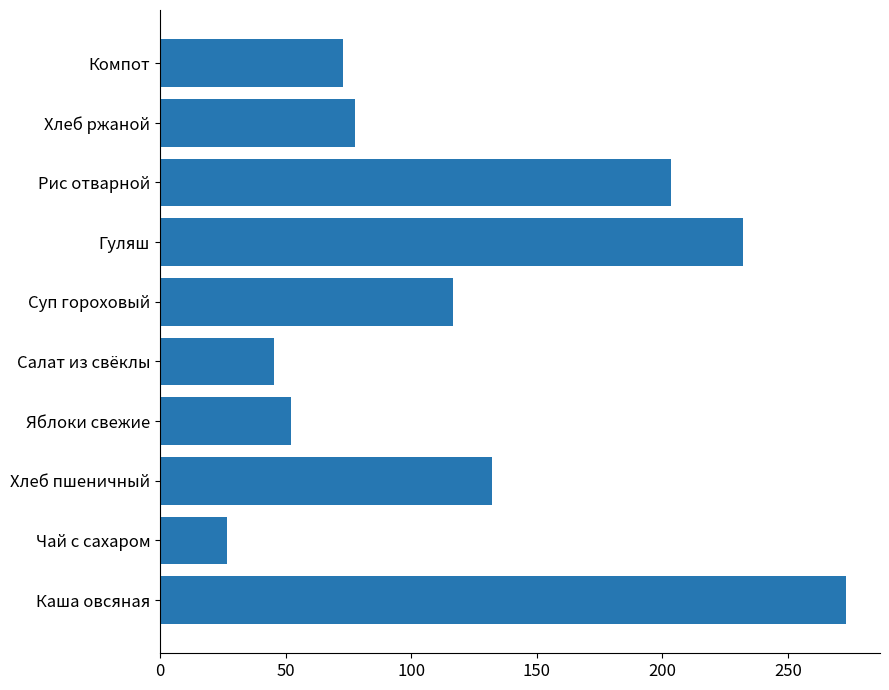

Where is the data nearest to the value 149?

Хлеб пшеничный